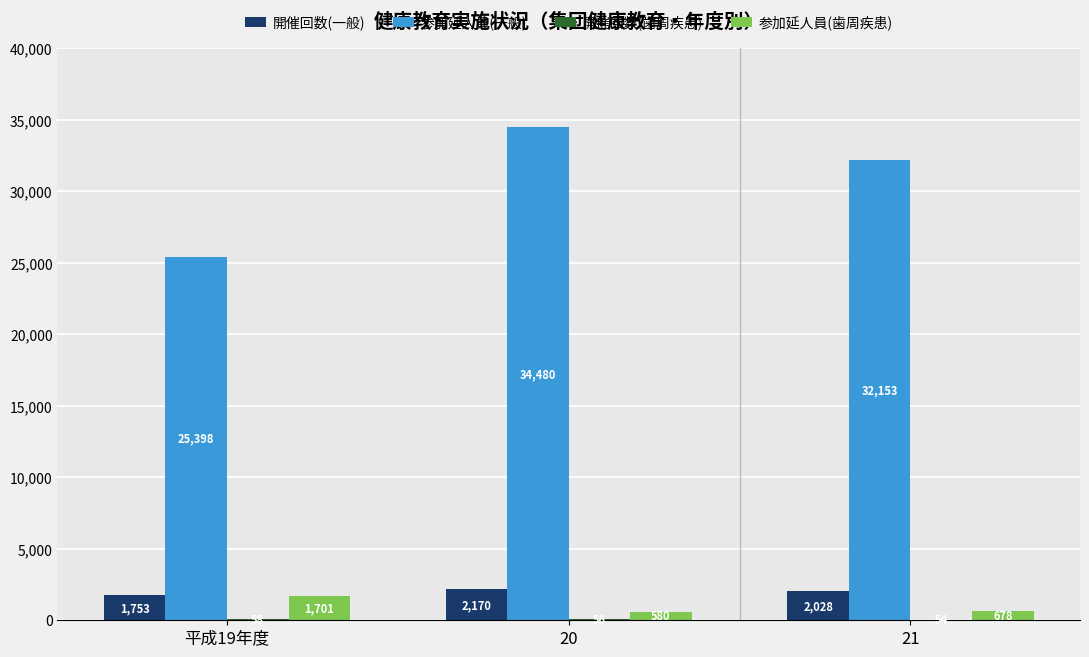

True or false: 開催回数(一般) has a value of 2992 at 平成19年度.

False